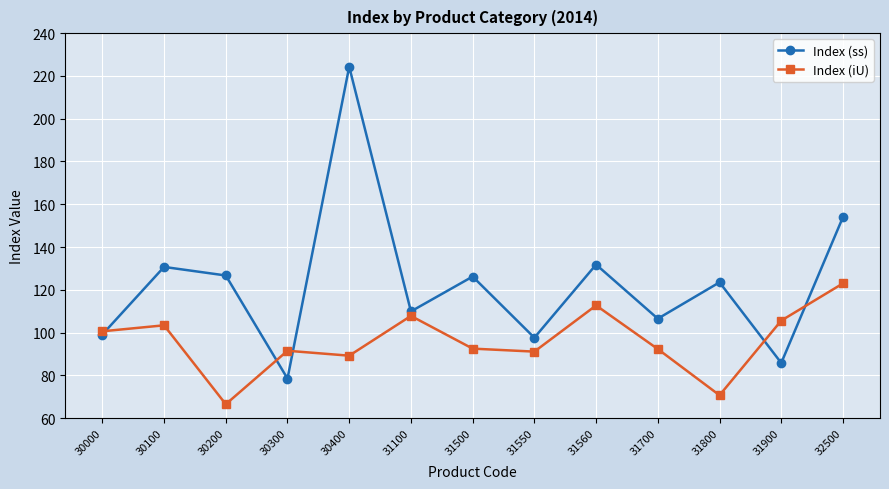

Where does the Index (ss) series first go above 123?

30100